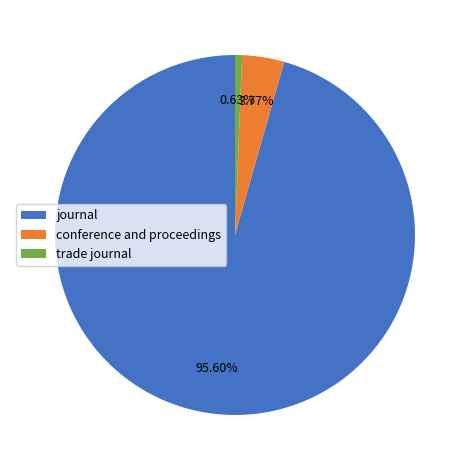

Which slice is the smallest?

trade journal